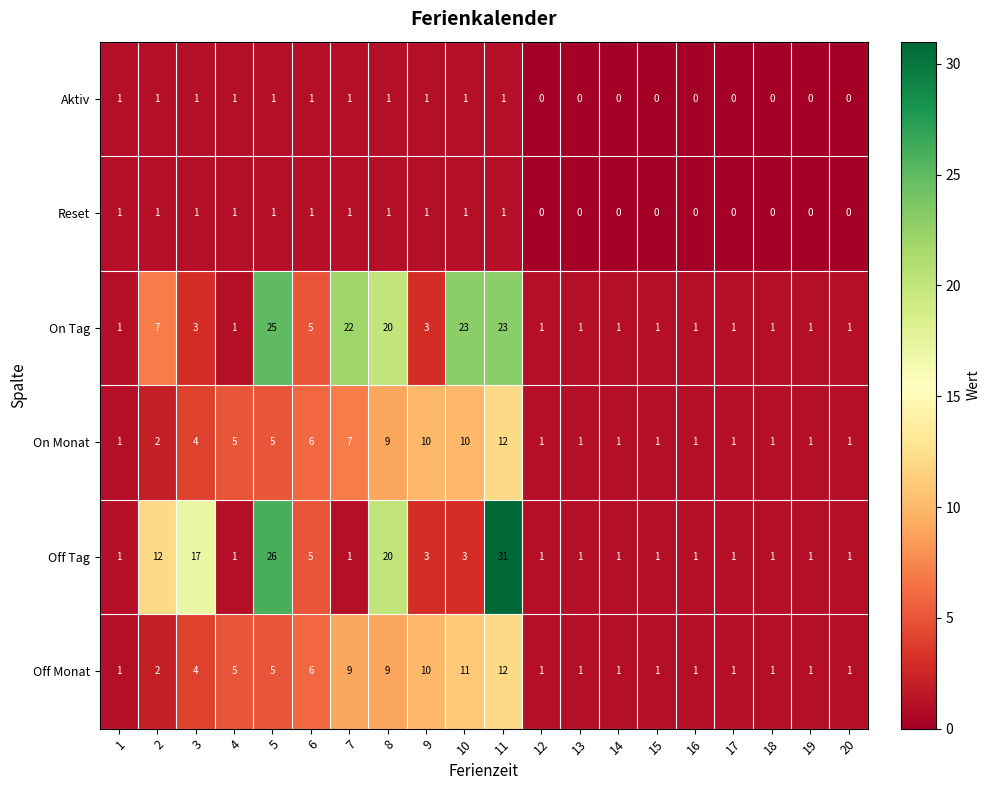

At how many categories does at least one series exceed 11?

7